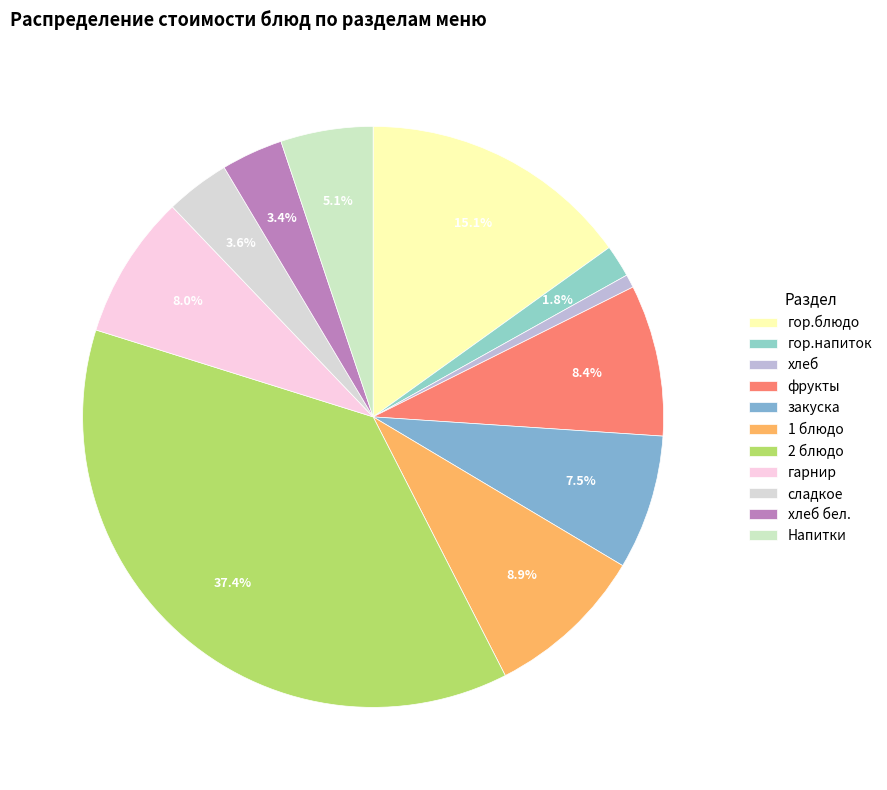

Which category has the smallest portion of the pie?

хлеб